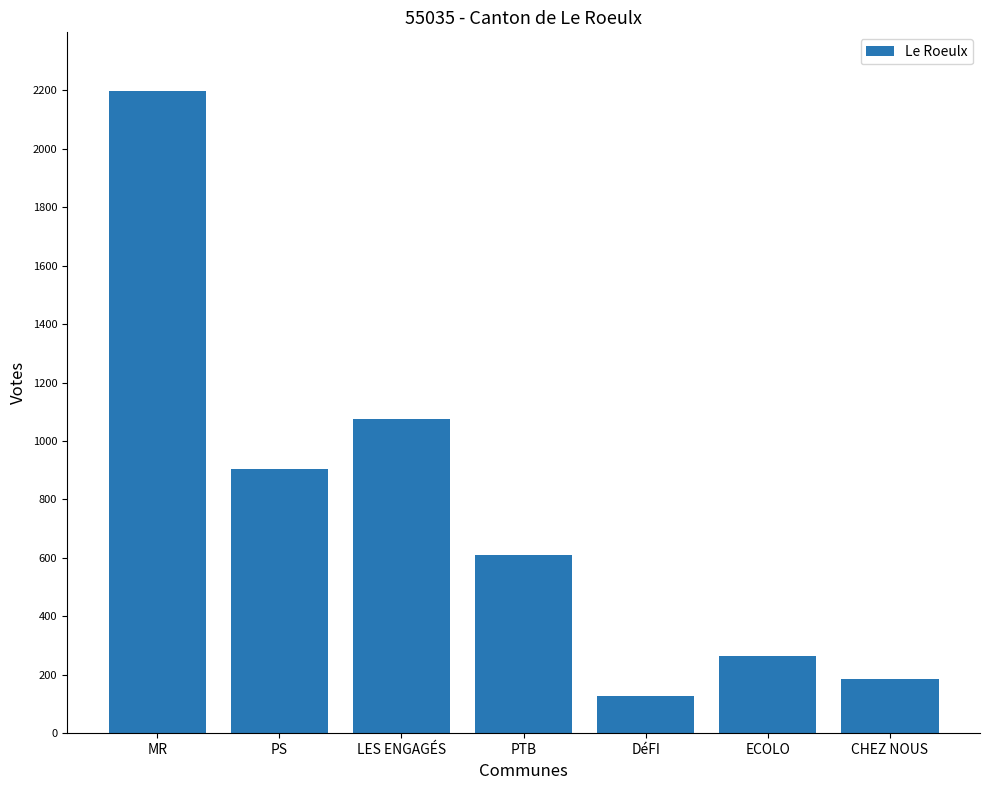

The chart shows a value of 187 at CHEZ NOUS. True or false?

True